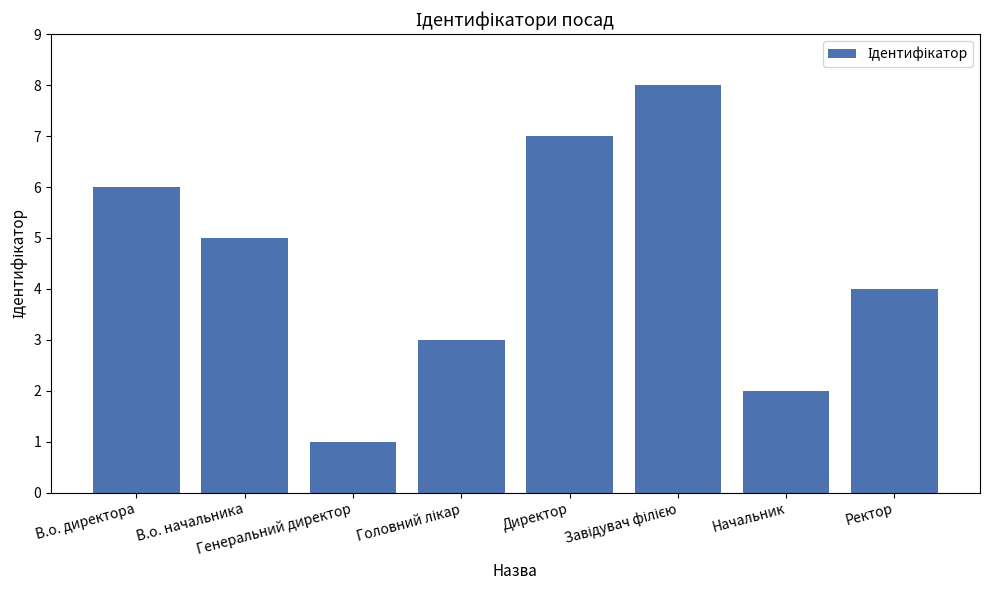

What is the label of the 2nd bar from the left?

В.о. начальника